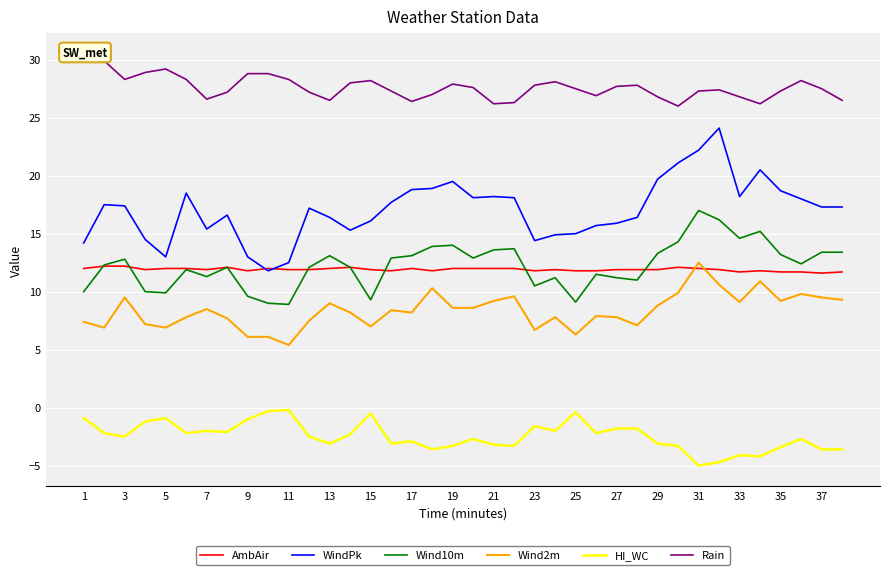

True or false: WindPk has more than 2 interior local peaks.

True